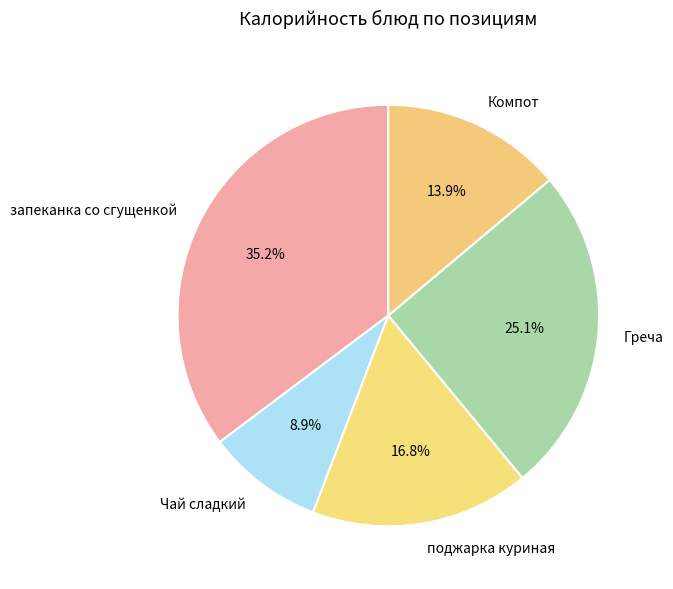

Count the number of slices in the pie.

5